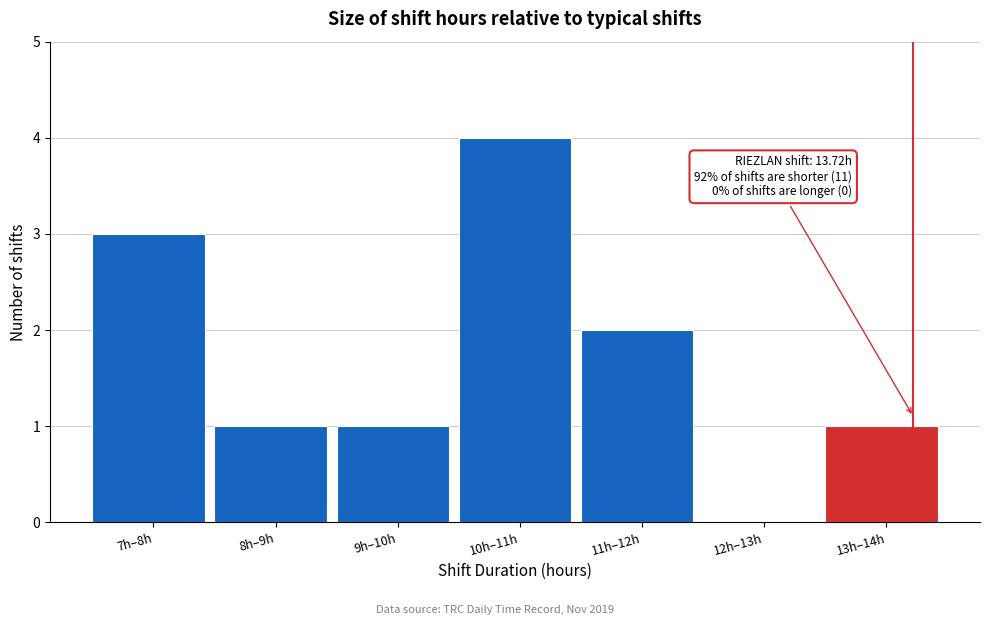

Reading left to right, list all the values displayed in this chart.

7h–8h=3	8h–9h=1	9h–10h=1	10h–11h=4	11h–12h=2	12h–13h=0	13h–14h=1